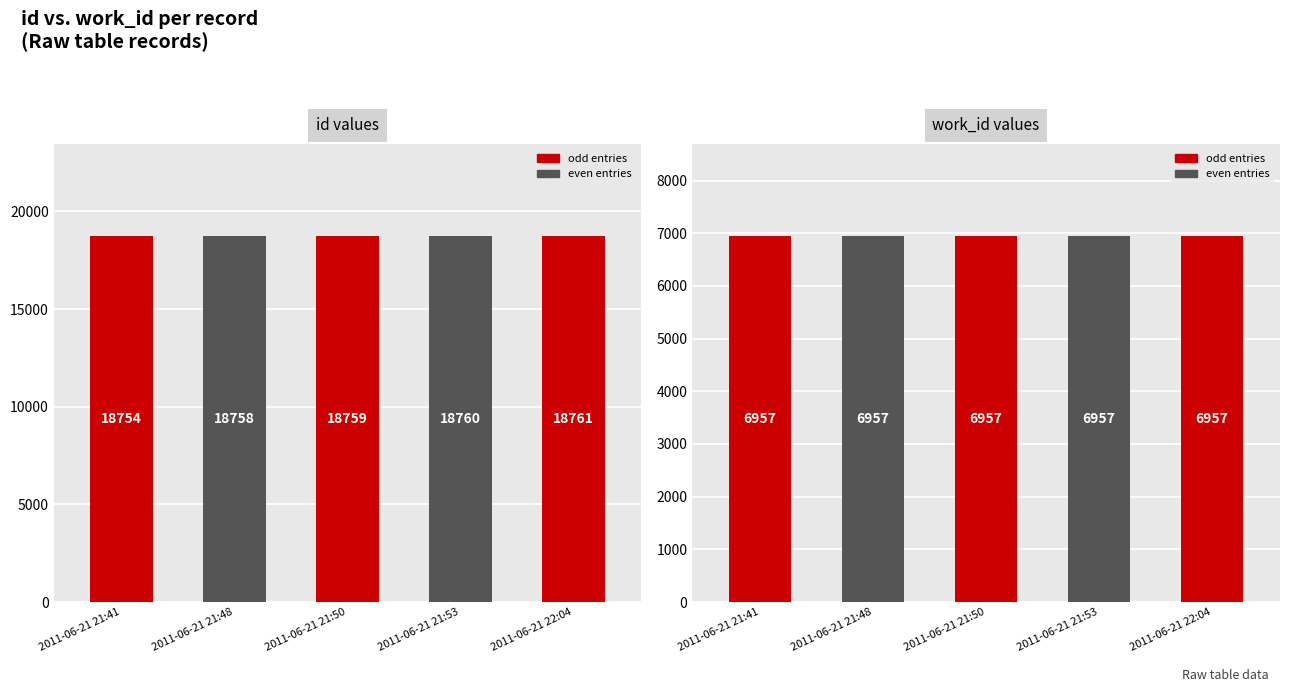

At how many categories does at least one series exceed 9442?

5